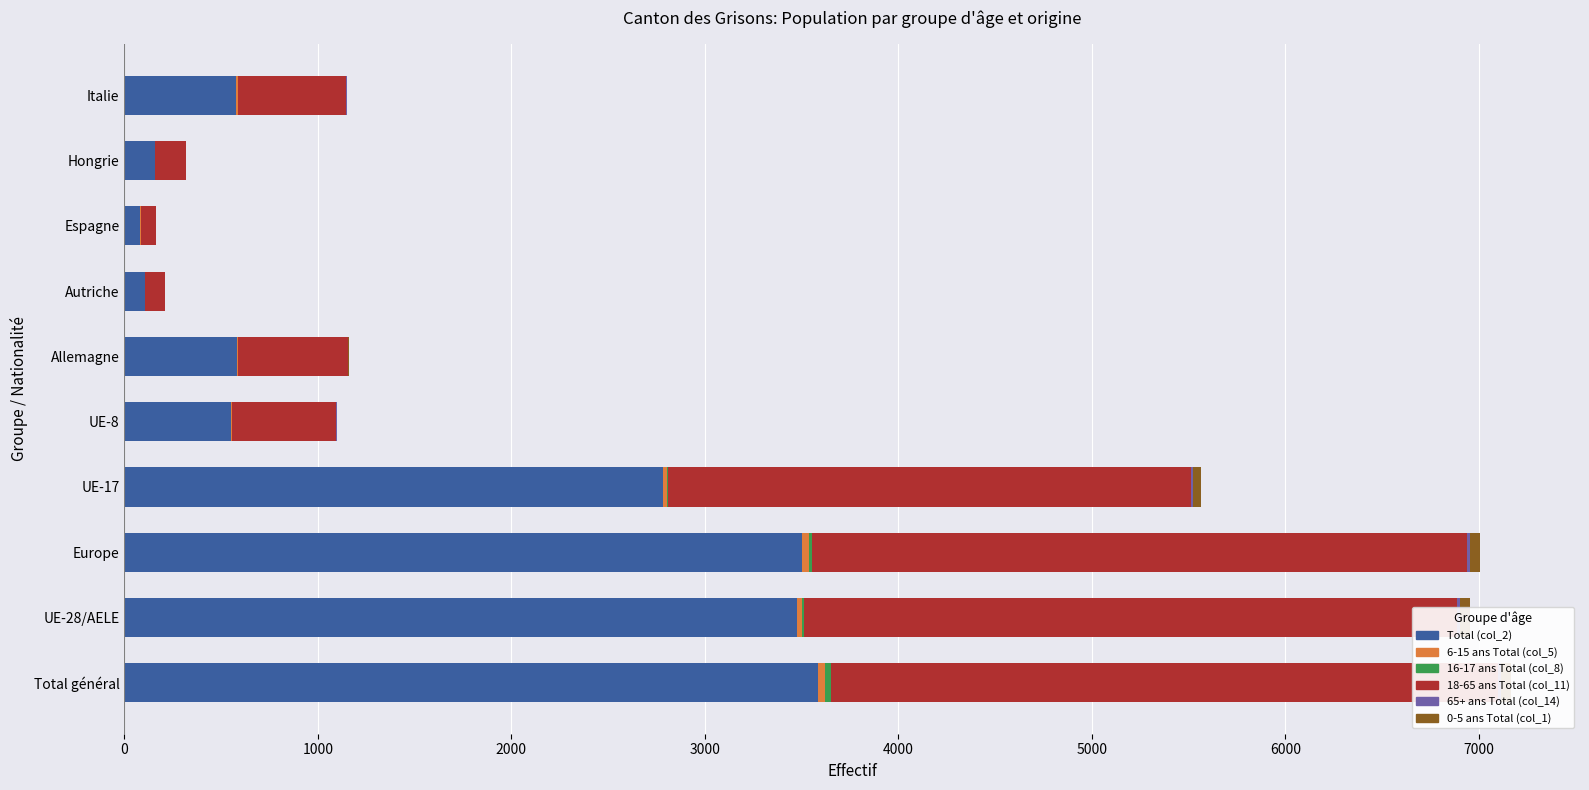

What is the difference between the maximum and minimum values in the 16-17 ans Total (col_8) series?

30